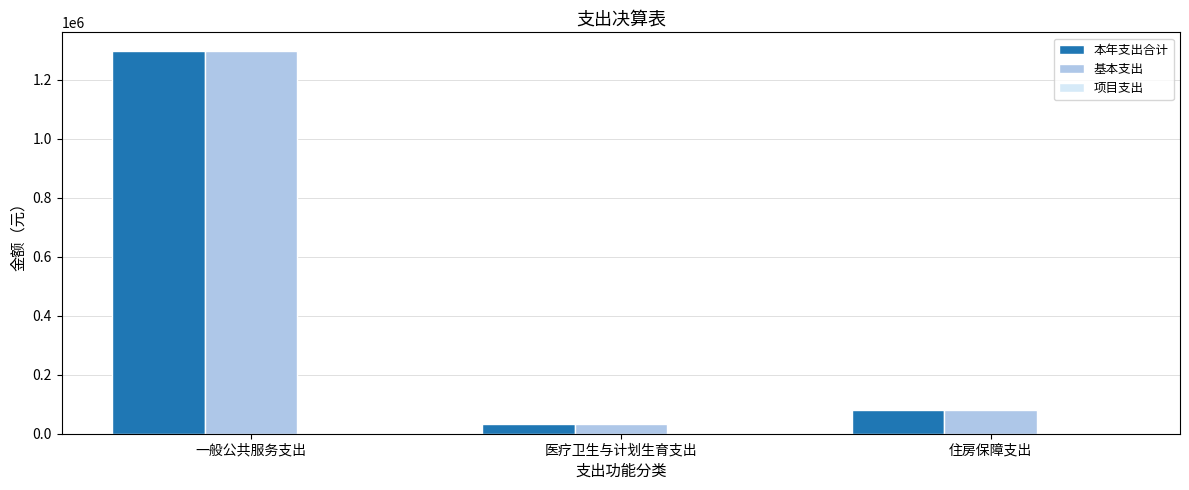

How many distinct data groups are displayed?

2